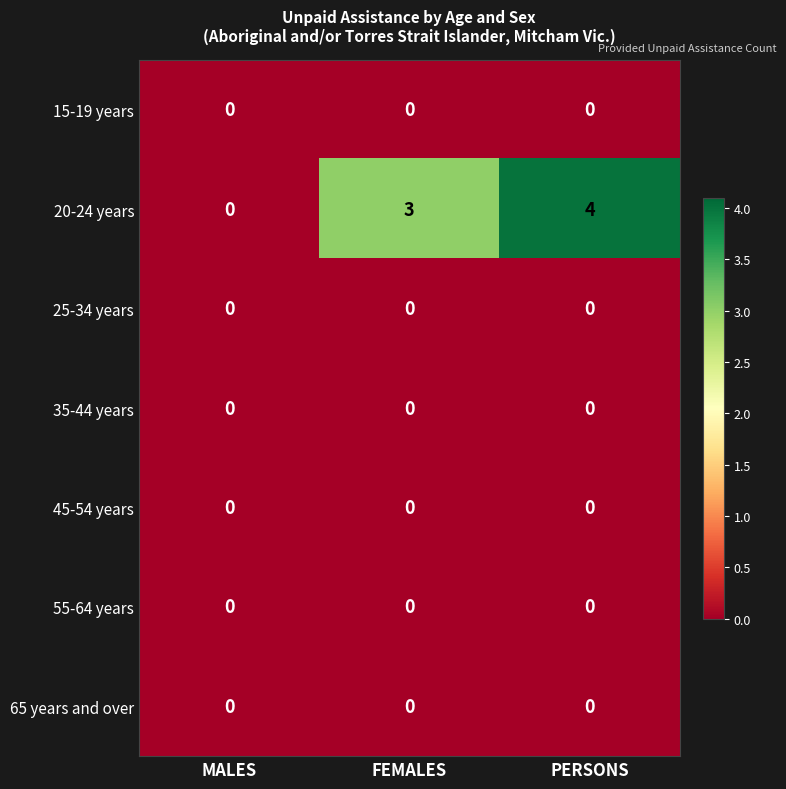

What is the difference between the highest and lowest values at PERSONS?

4